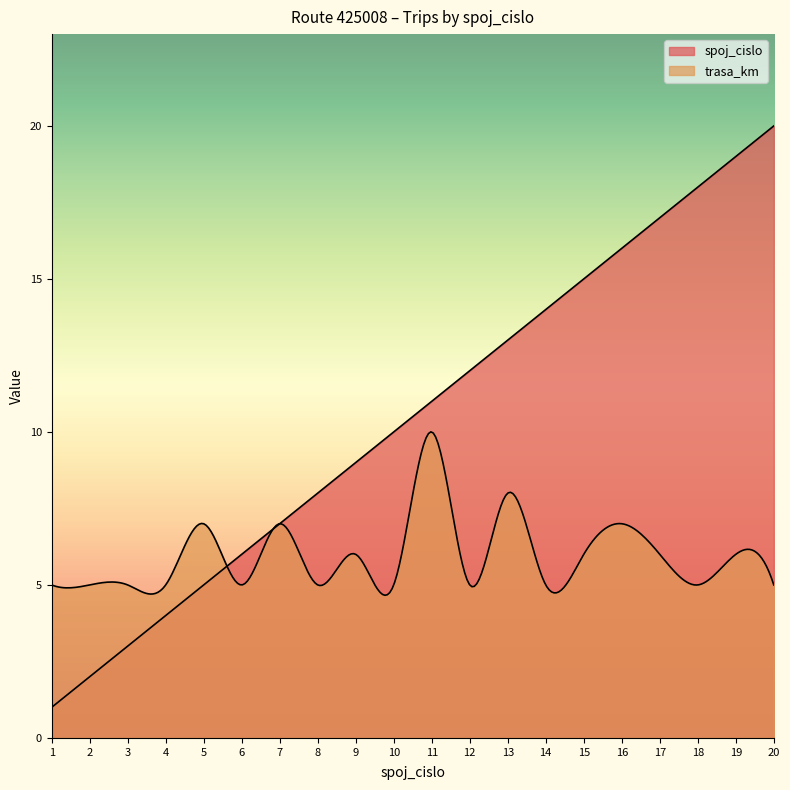

Is the value of spoj_cislo at 19 greater than the value of trasa_km at 1?

Yes